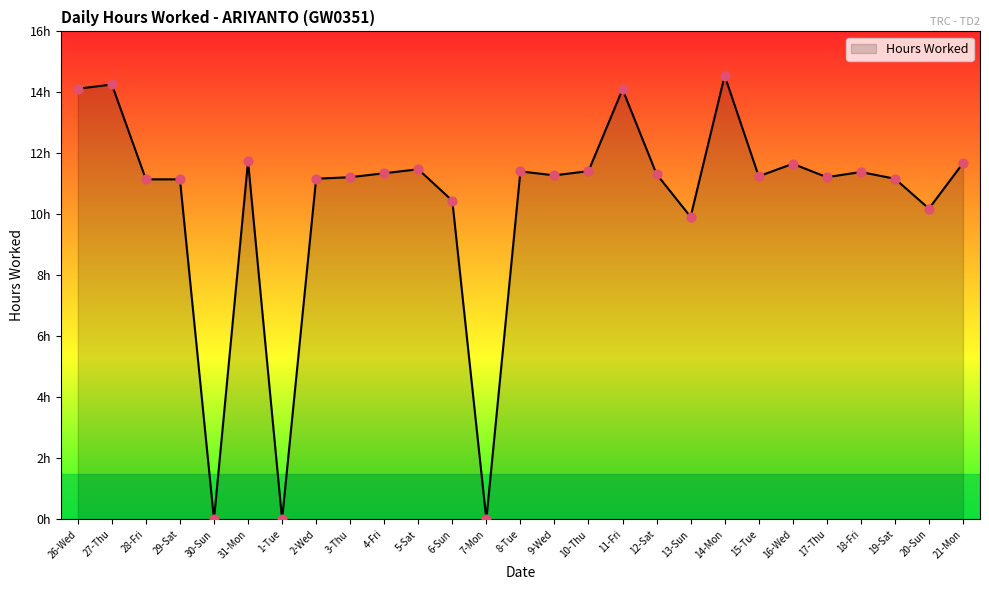

What is the change in value from 27-Thu to 31-Mon?

-2.5